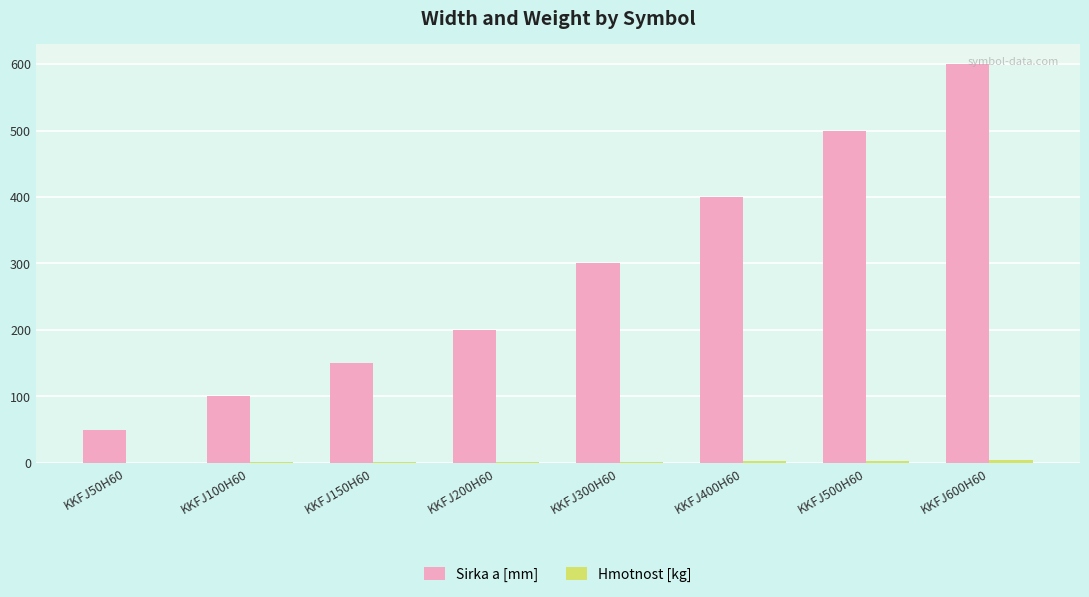

Which series has the largest total across all categories?

Sirka a [mm]